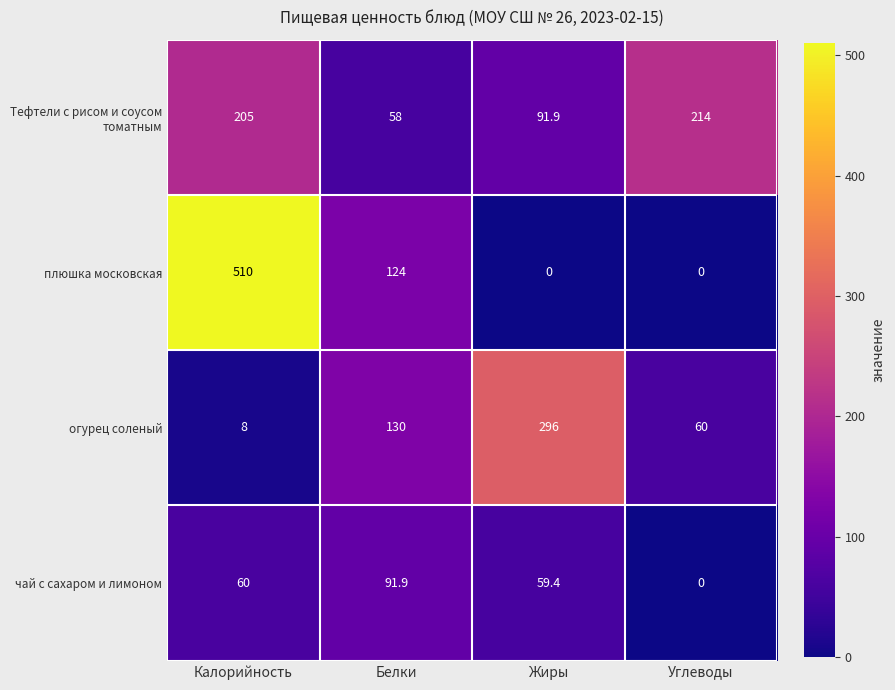

What is the highest value of the огурец соленый series?

296.0